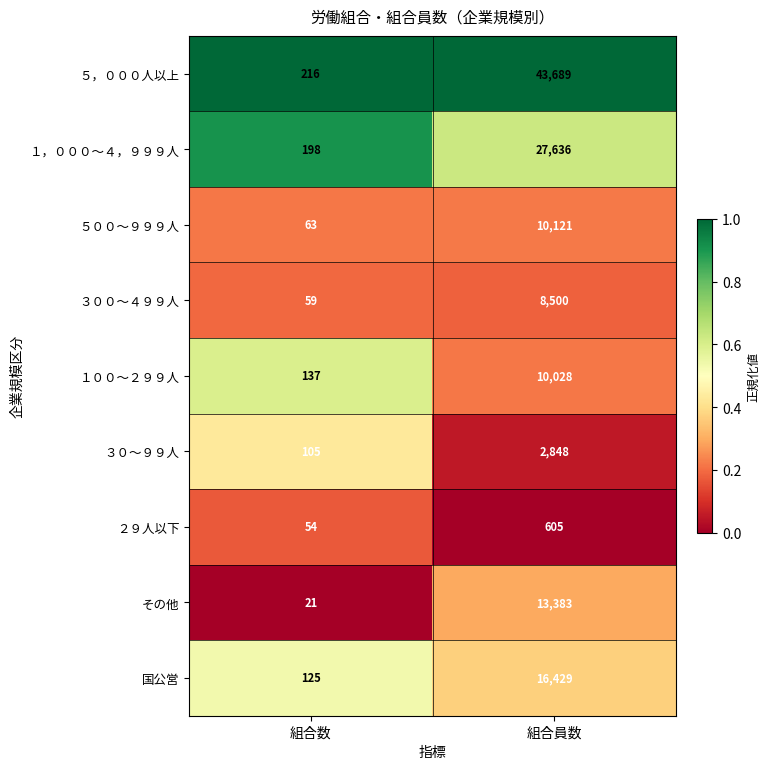

Which series has the largest total across all categories?

５，０００人以上